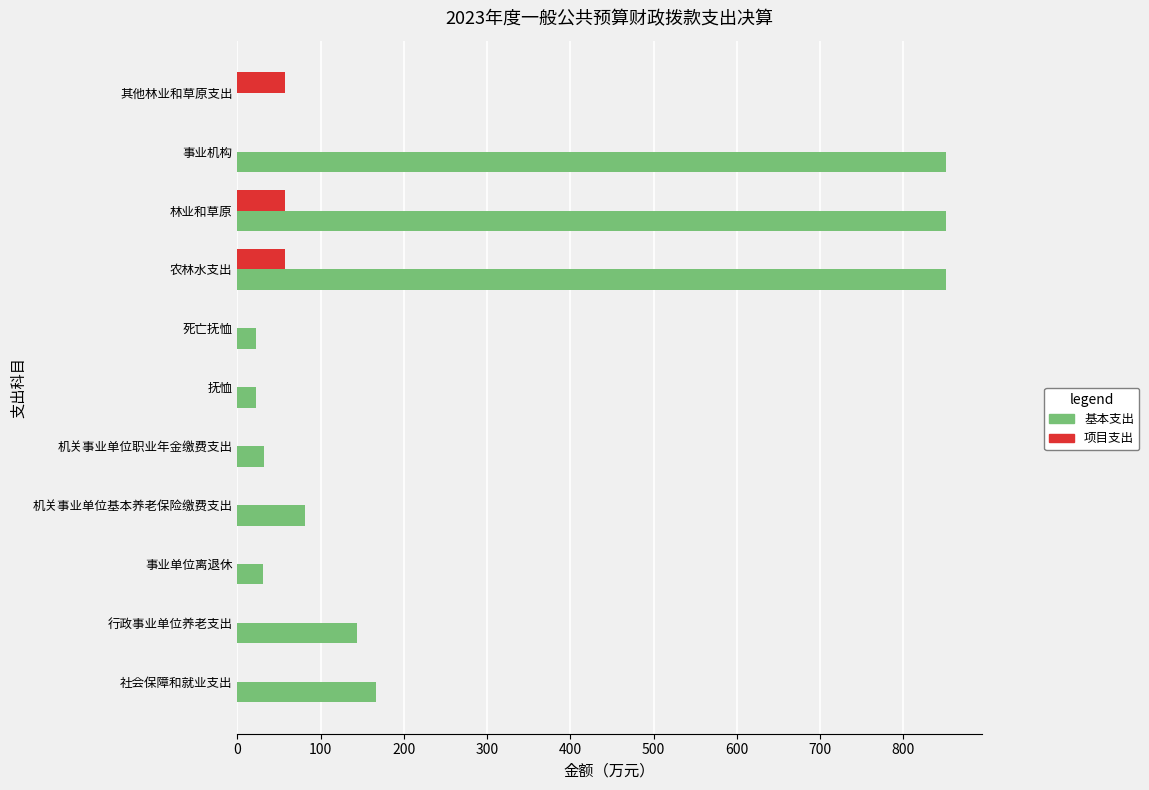

What are all the series names shown in the legend?

基本支出, 项目支出